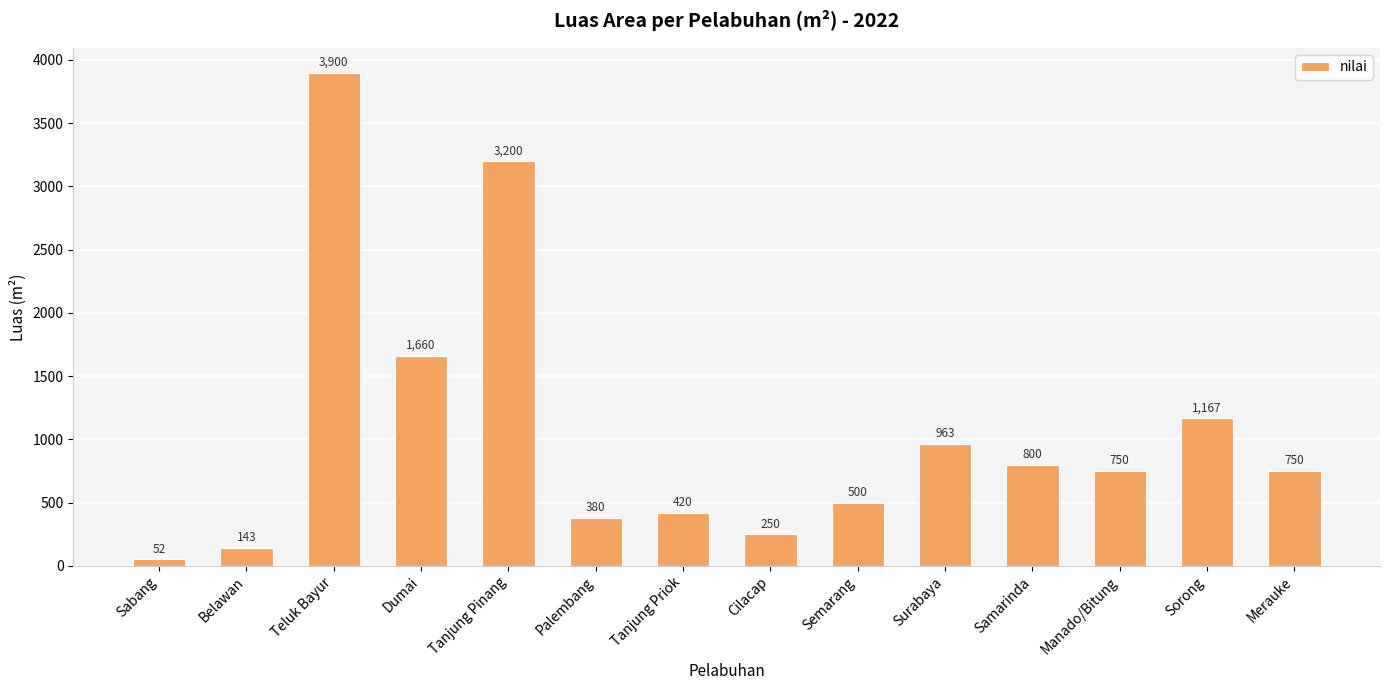

Reading right to left, what are all the values shown in this chart?

Merauke=750	Sorong=1167	Manado/Bitung=750	Samarinda=800	Surabaya=963	Semarang=500	Cilacap=250	Tanjung Priok=420	Palembang=380	Tanjung Pinang=3200	Dumai=1660	Teluk Bayur=3900	Belawan=143	Sabang=52